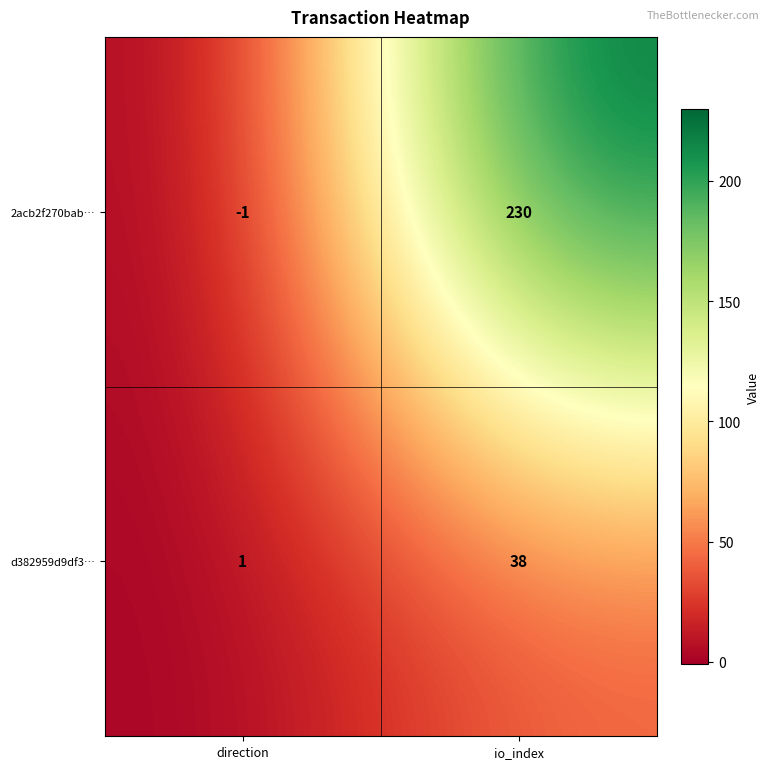

What is the greatest value displayed?

230